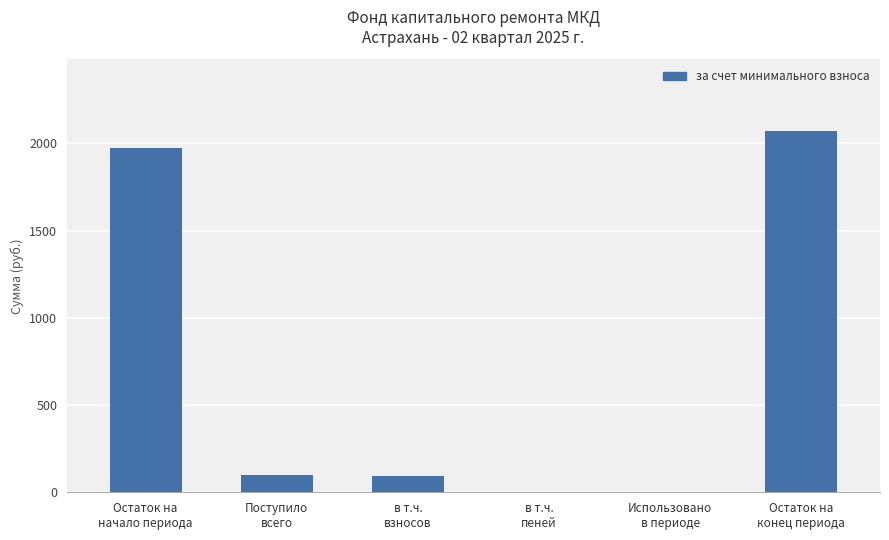

What is the greatest value displayed?

2067.8